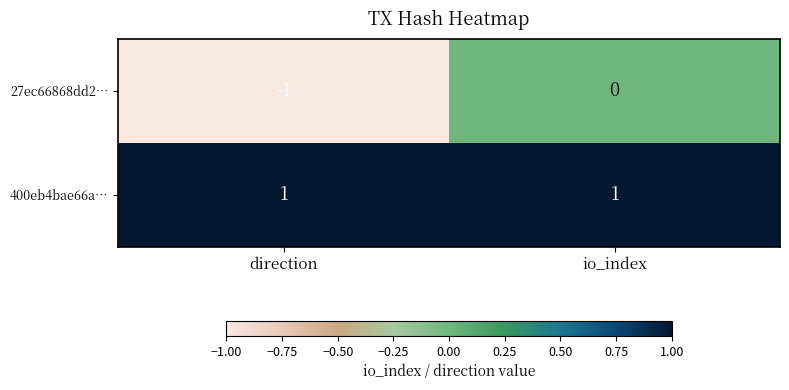

At which label does 27ec66868dd2… reach its peak?

io_index